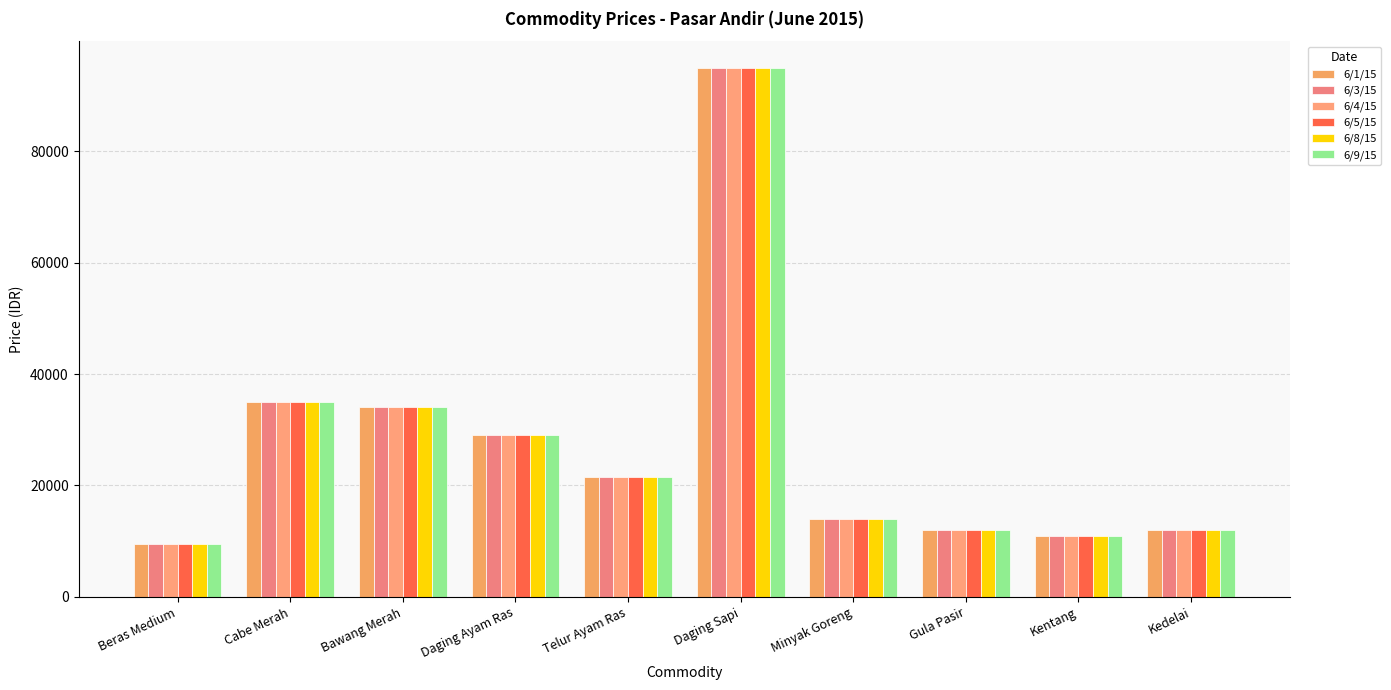

Between Kentang and Kedelai, which series saw the biggest shift?

6/1/15